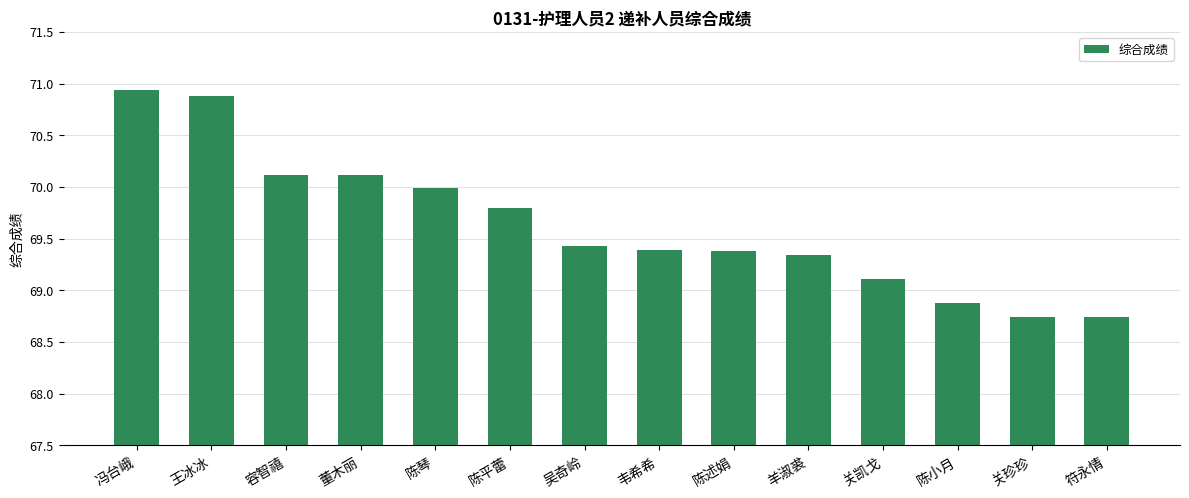

Count the number of data series in this chart.

1